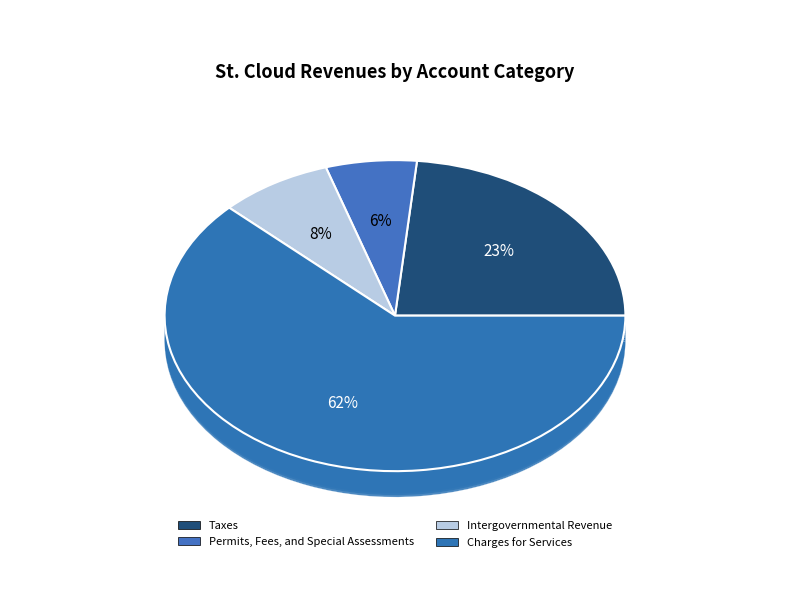

Which slice represents more than half of the pie?

Charges for Services